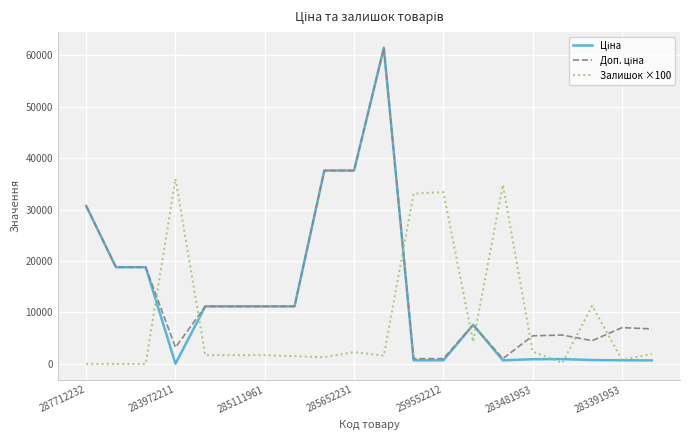

What is the total value across all series at 285652231?

77487.2